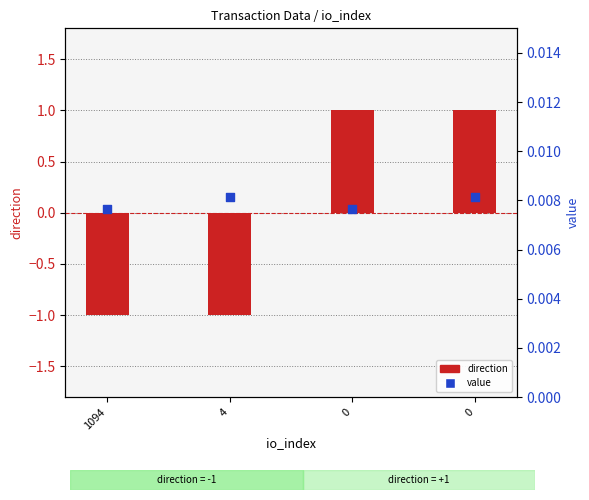

Which series has the largest Y range (max minus min)?

direction